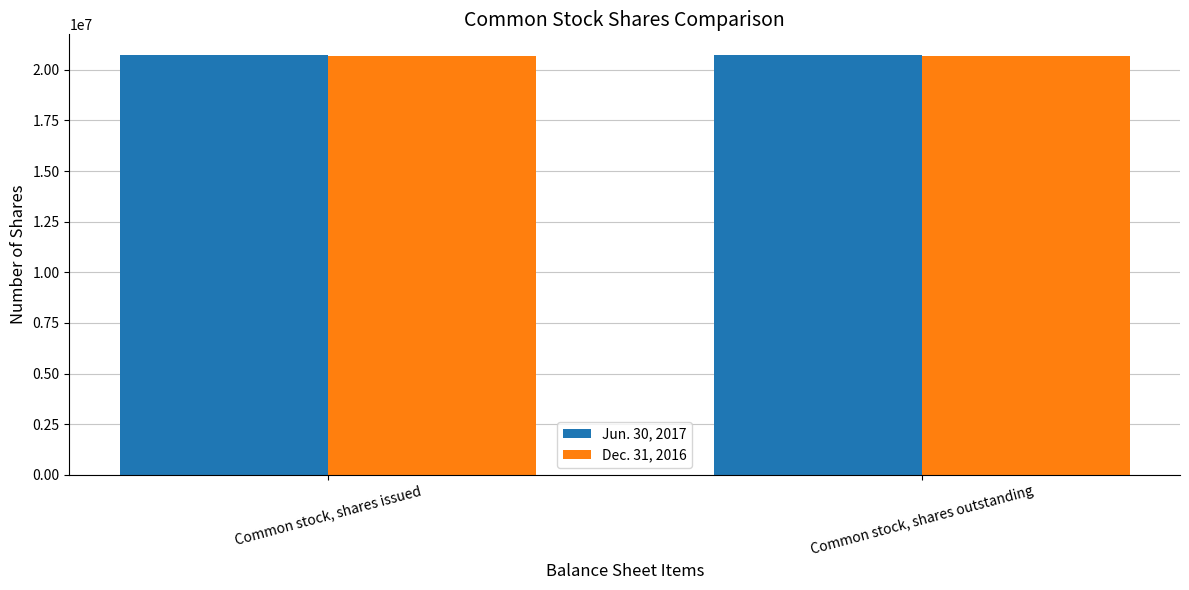

Reading left to right, list all the values displayed in this chart.

Jun. 30, 2017: 20715564	20715564
Dec. 31, 2016: 20681047	20681047